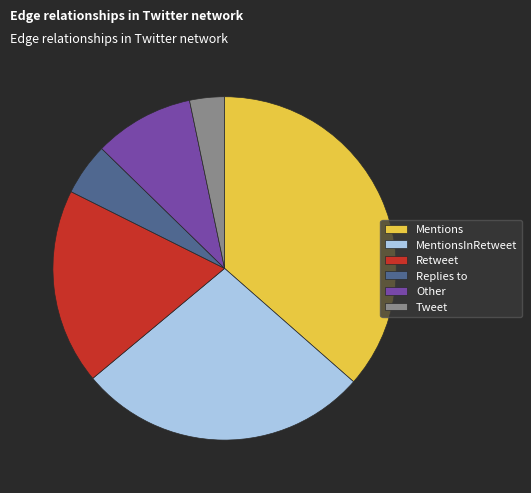

Does Retweet represent more than half of the total?

No